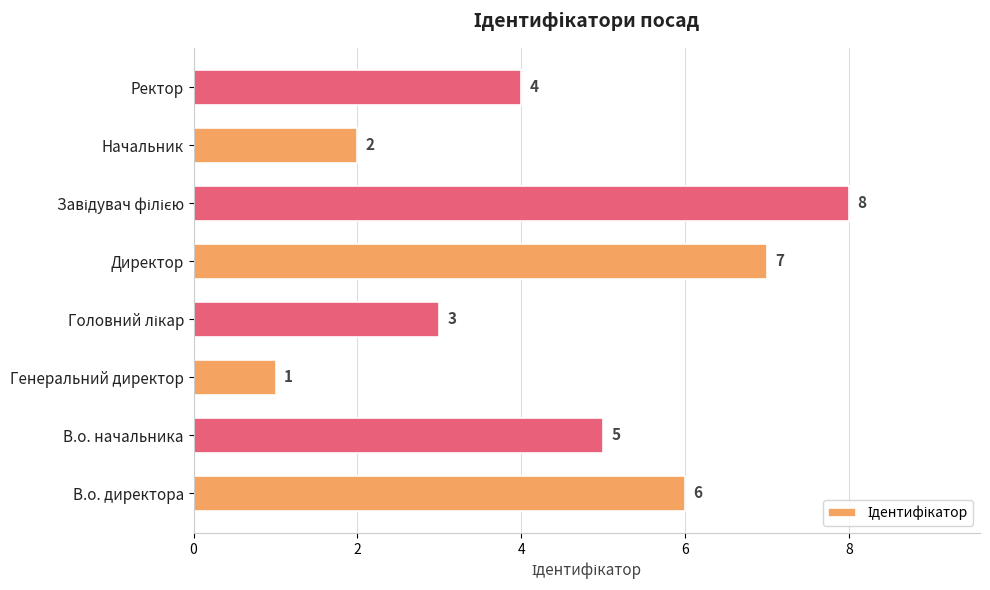

At which category does the chart reach its minimum across all series?

Генеральний директор